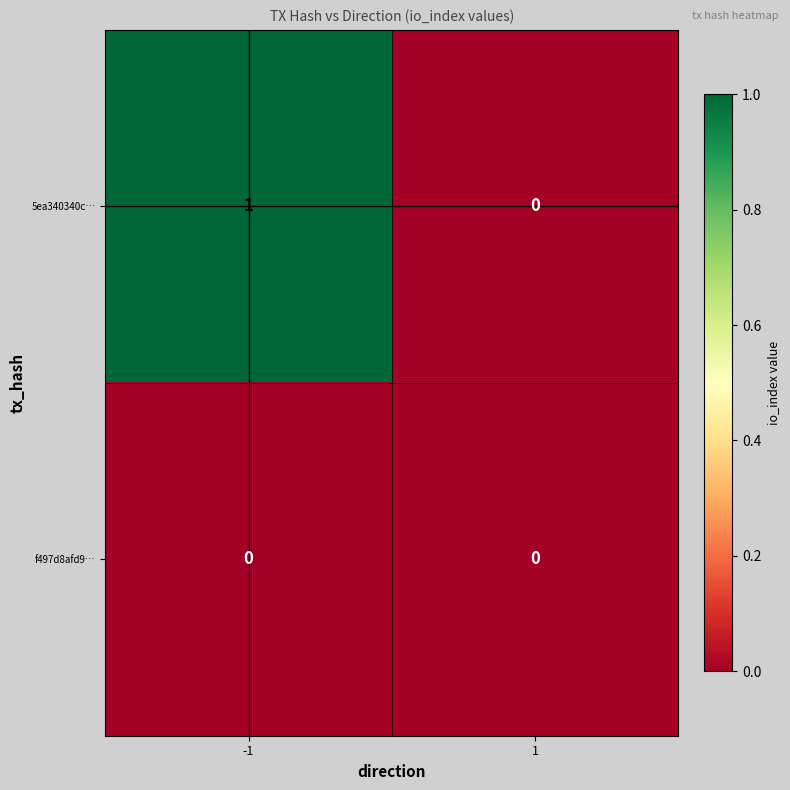

List the series in order of their overall mean, highest first.

5ea340340c…, f497d8afd9…